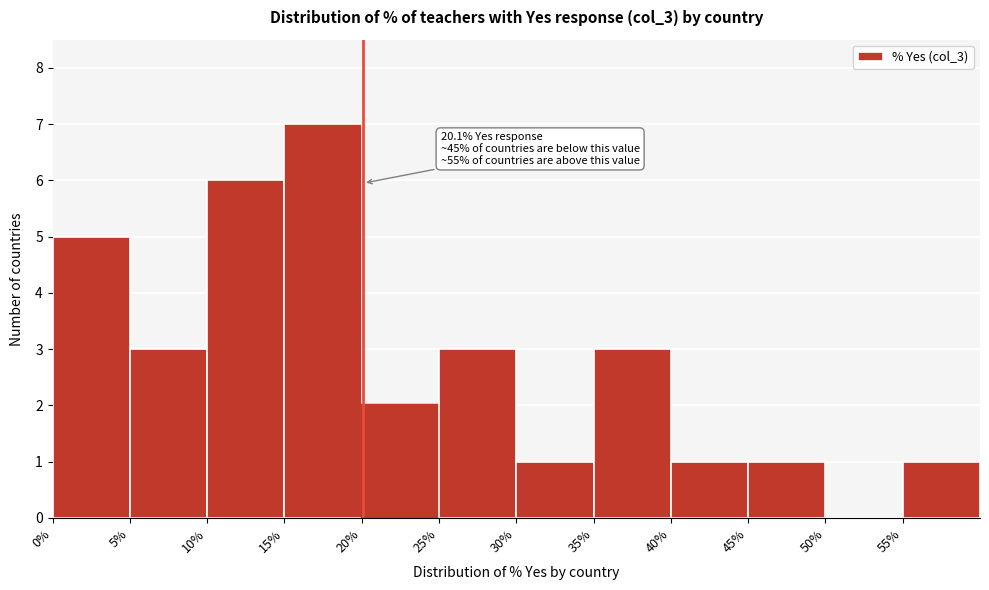

Which range on the x-axis has the tallest bar?

15 to 20